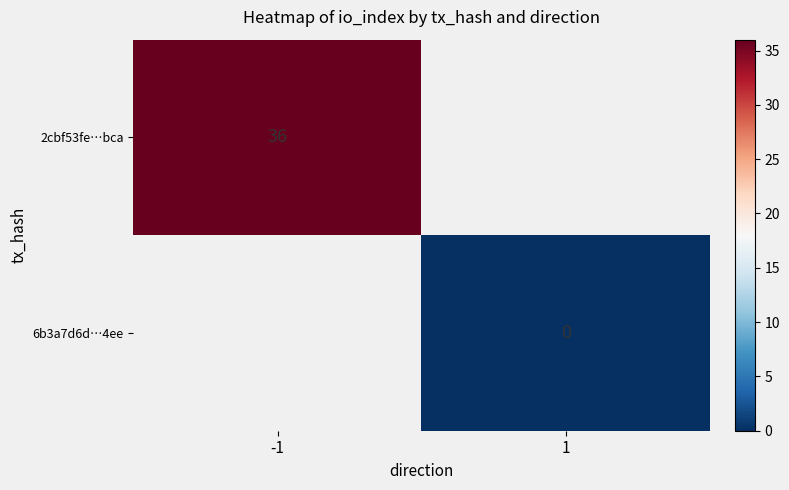

How many categories are shown in the chart?

2